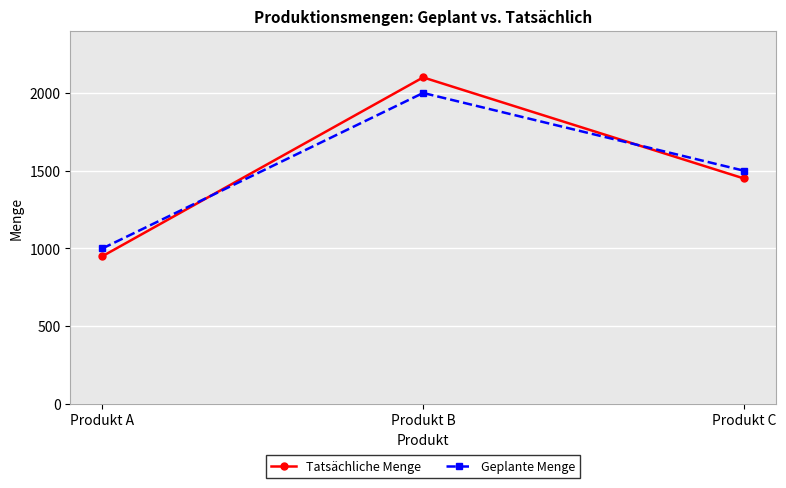

True or false: Tatsächliche Menge has a value of 2100 at Produkt B.

True